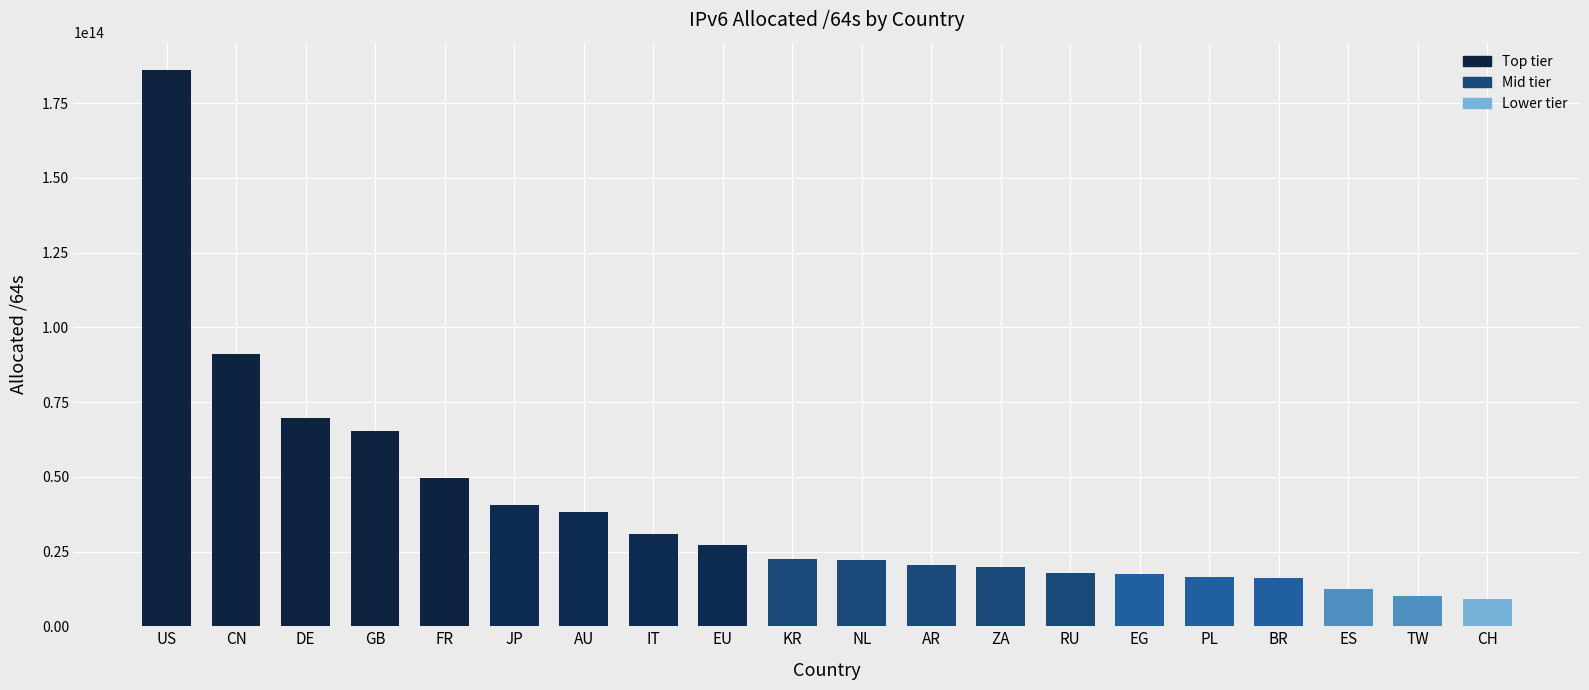

Which category has the highest value across all series?

US